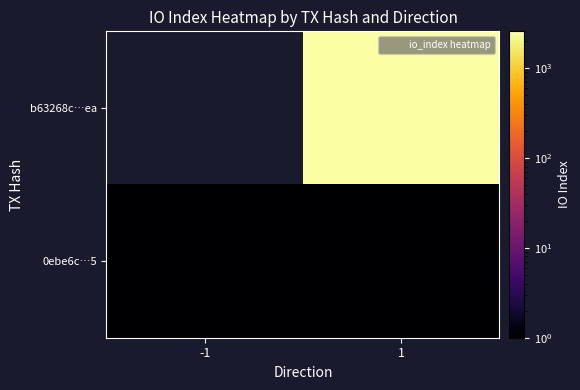

List the series in order of their overall mean, highest first.

b63268c…ea, 0ebe6c…5